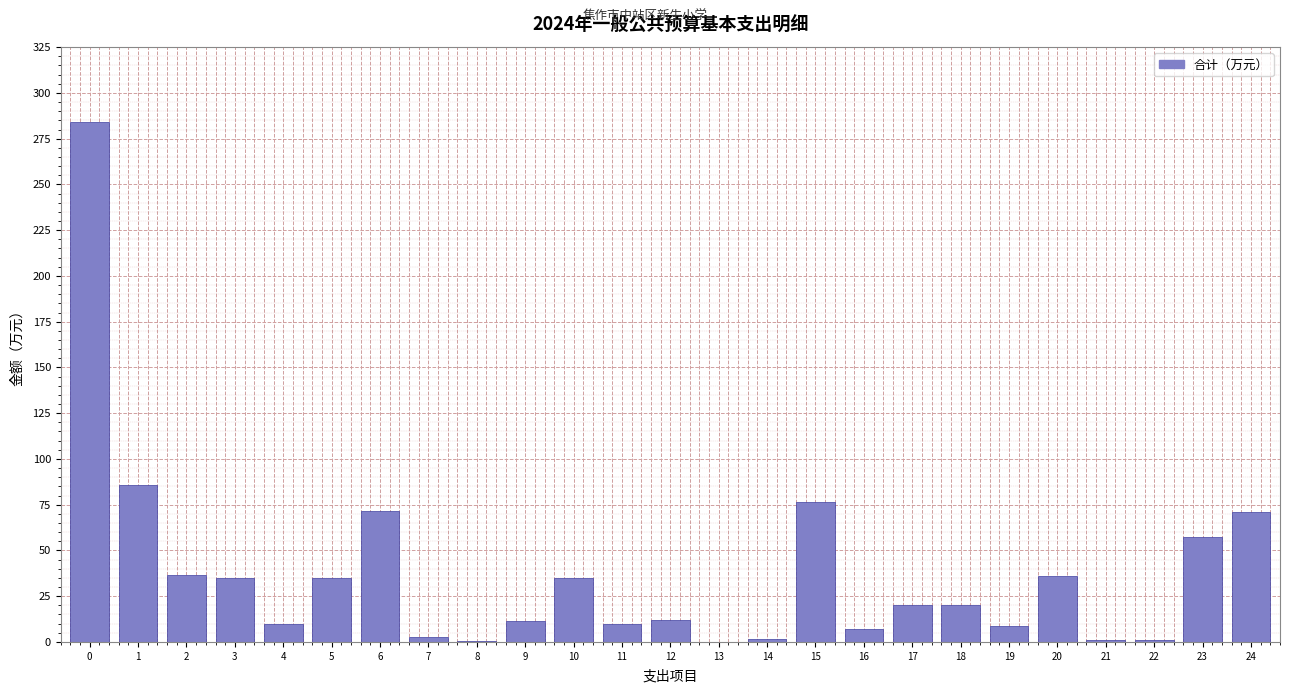

What is the sum of all values?

929.3